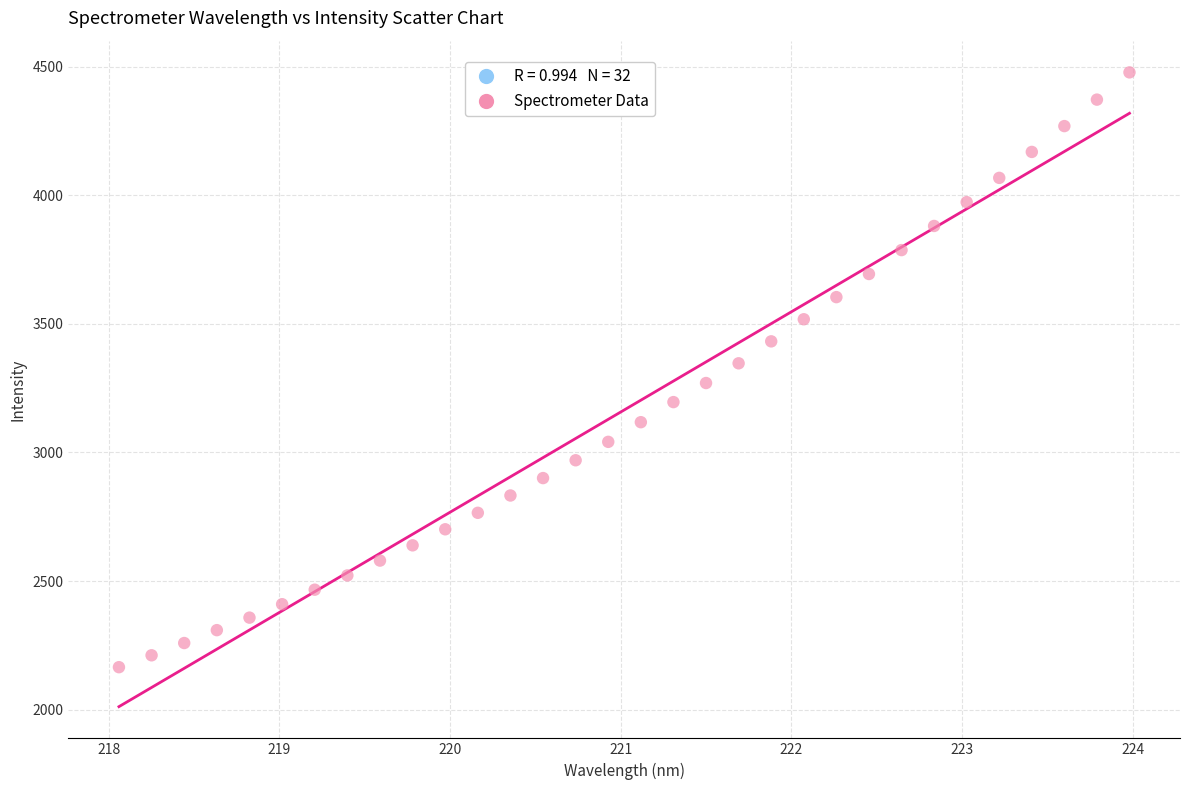

What is the range of Y values (max minus min)?

2313.8